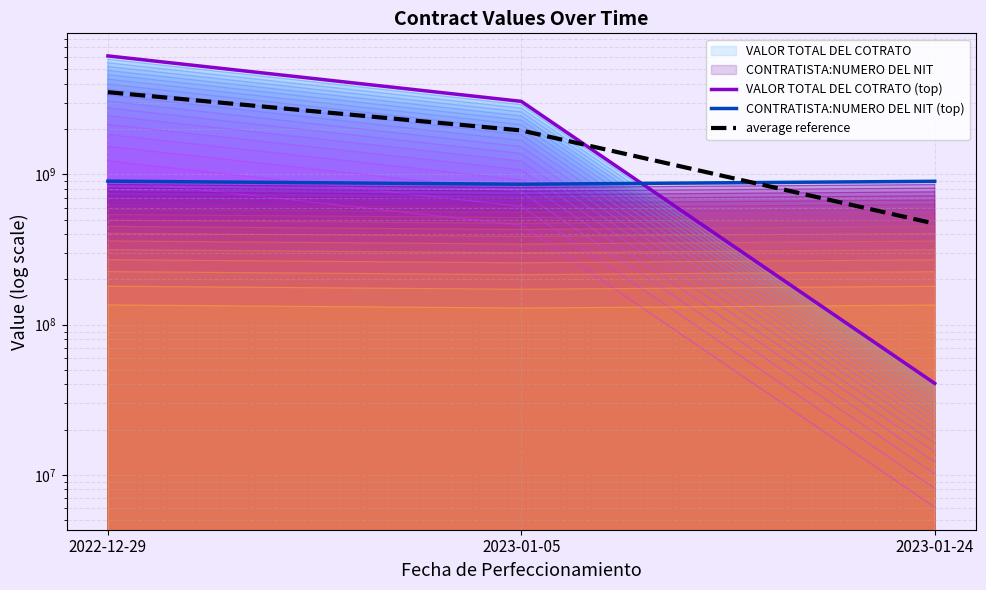

Which series has the largest total across all categories?

VALOR TOTAL DEL COTRATO (top)